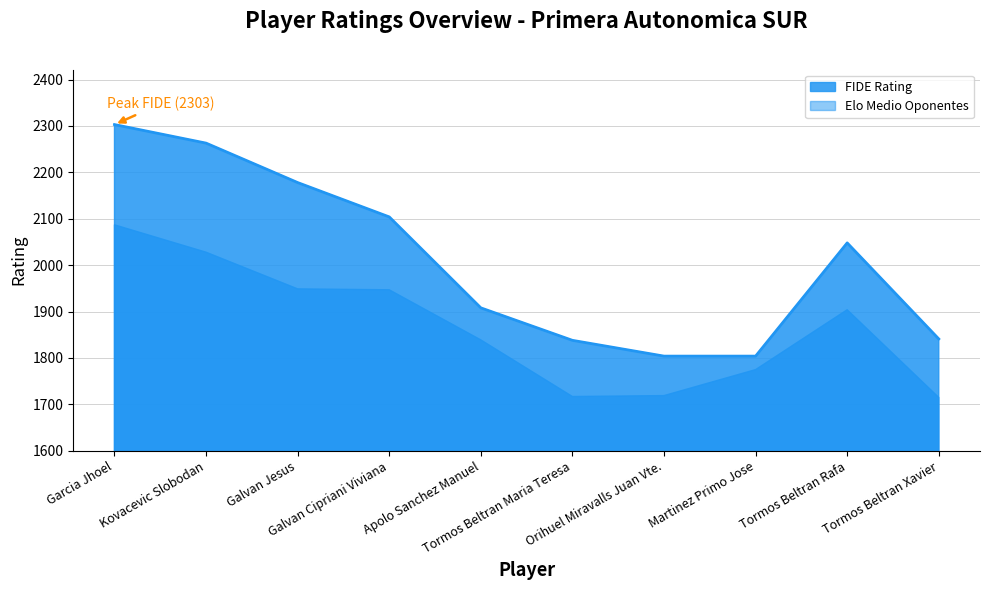

Does the chart display data point markers on the line(s)?

No